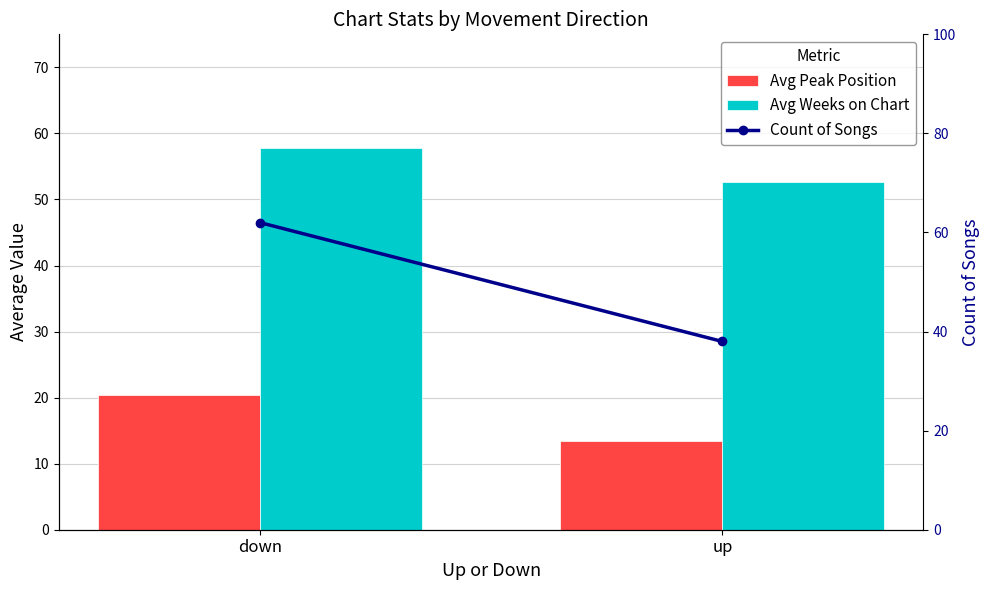

True or false: Avg Peak Position has a value of 13.4 at up.

True